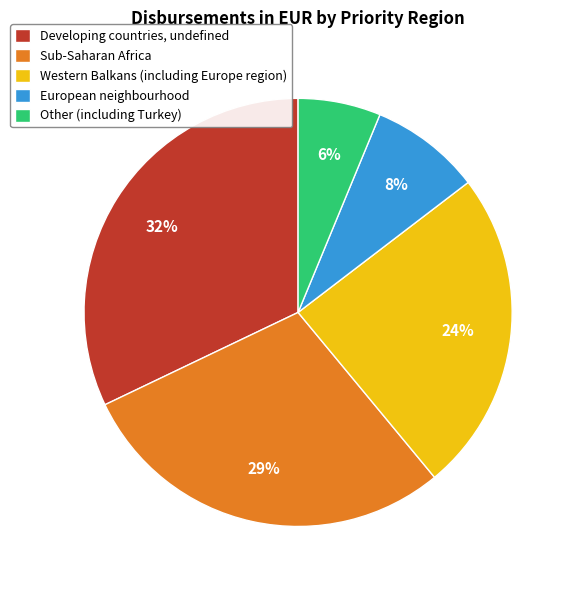

How many slices are in this pie chart?

5